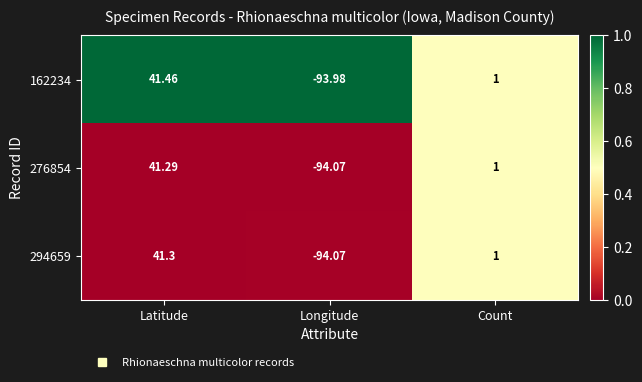

At which category is the sum across all series the highest?

Latitude